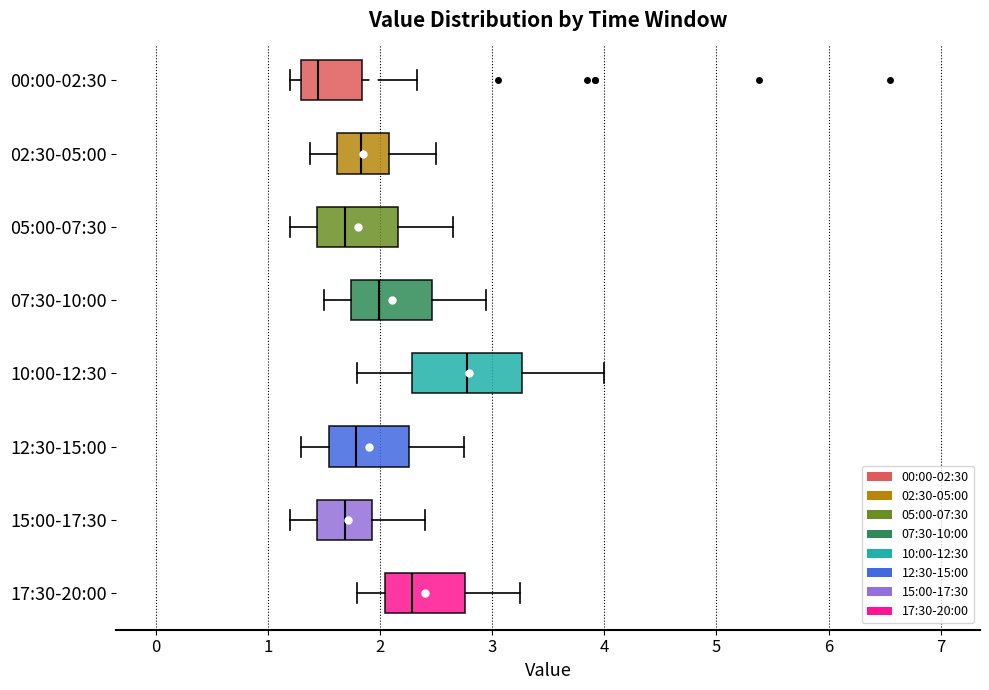

Which box is the widest, from its left edge to its right edge?

10:00-12:30